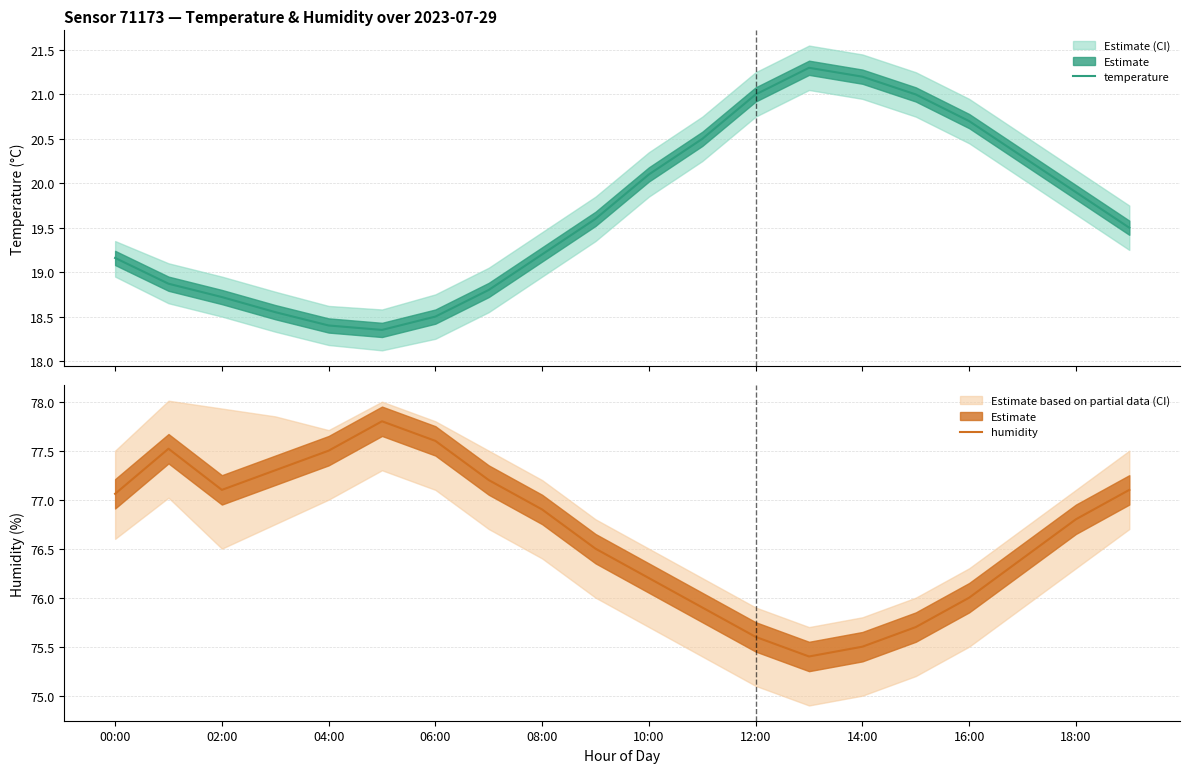

Which series has the largest total across all categories?

humidity